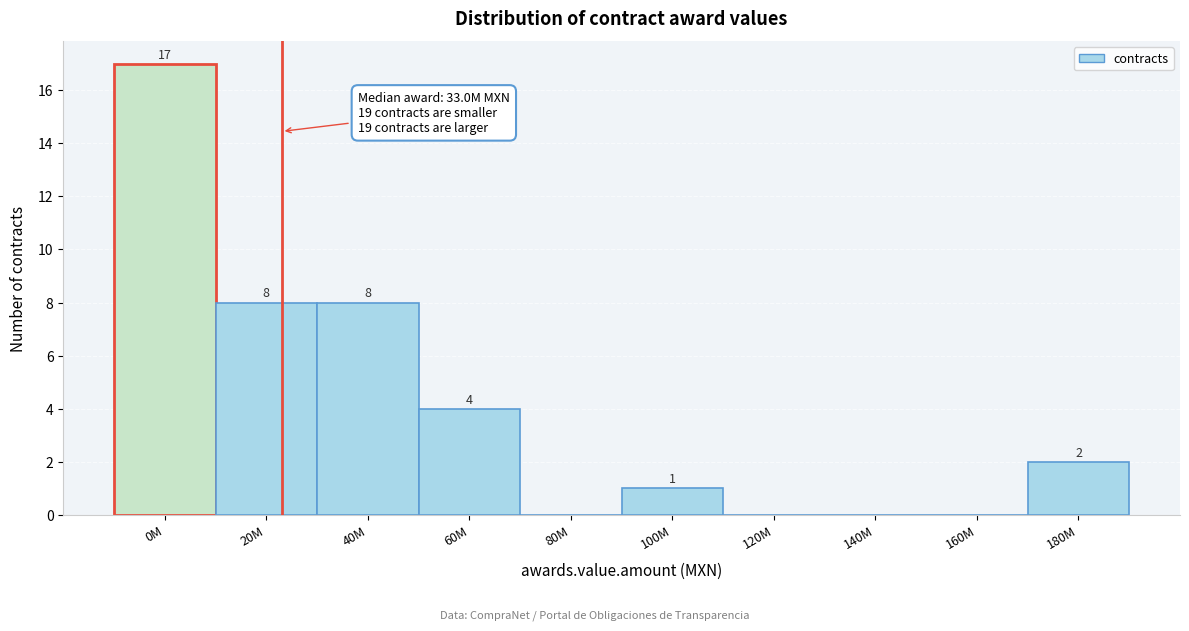

Reading left to right, what are all the values shown in this chart?

0M=17	20M=8	40M=8	60M=4	80M=0	100M=1	120M=0	140M=0	160M=0	180M=2